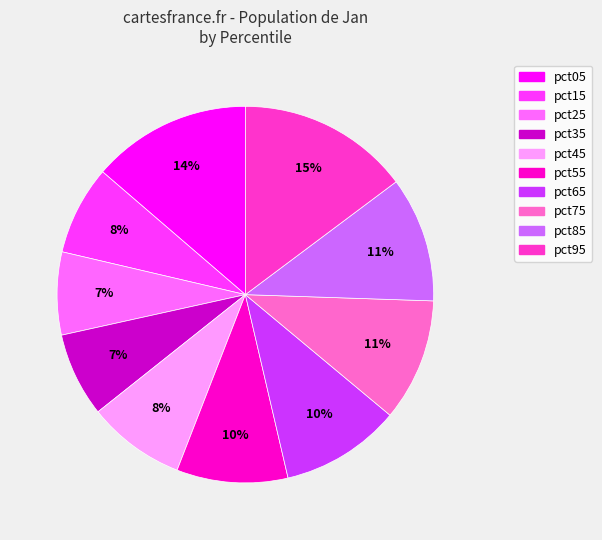

Does any single category account for the majority?

No